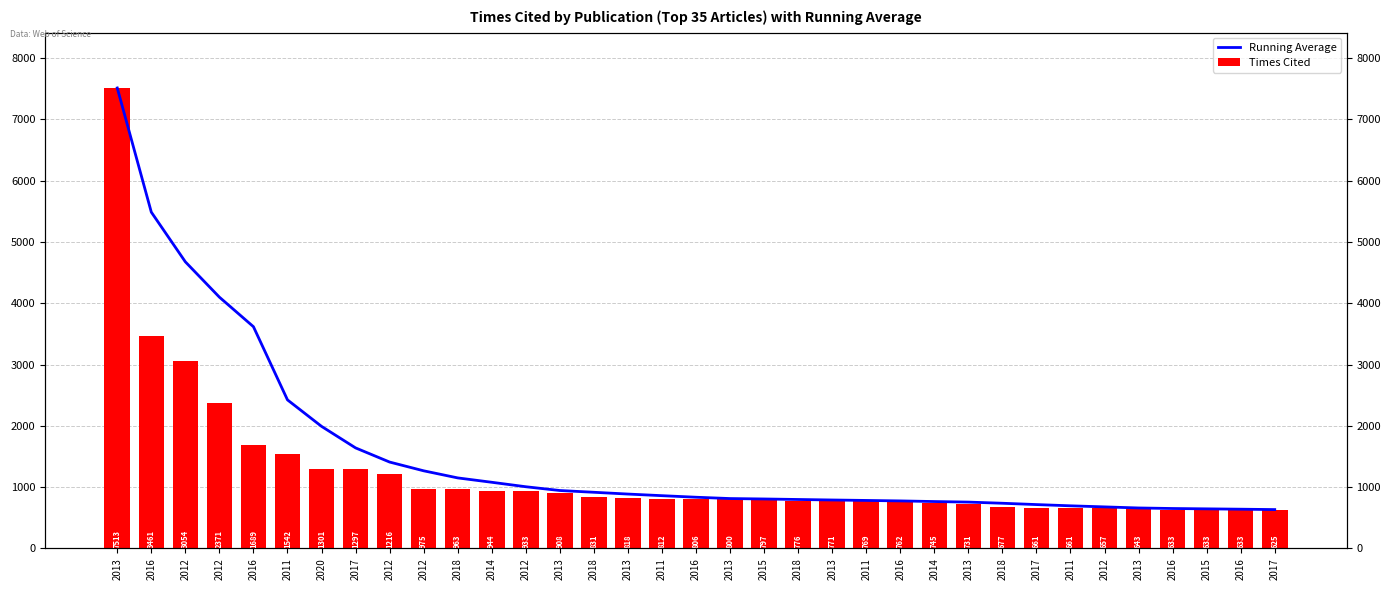

Between 2011 and 2018, which is larger?

2011